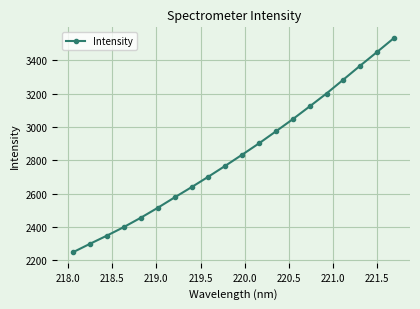

What is the greatest value displayed?

3533.9